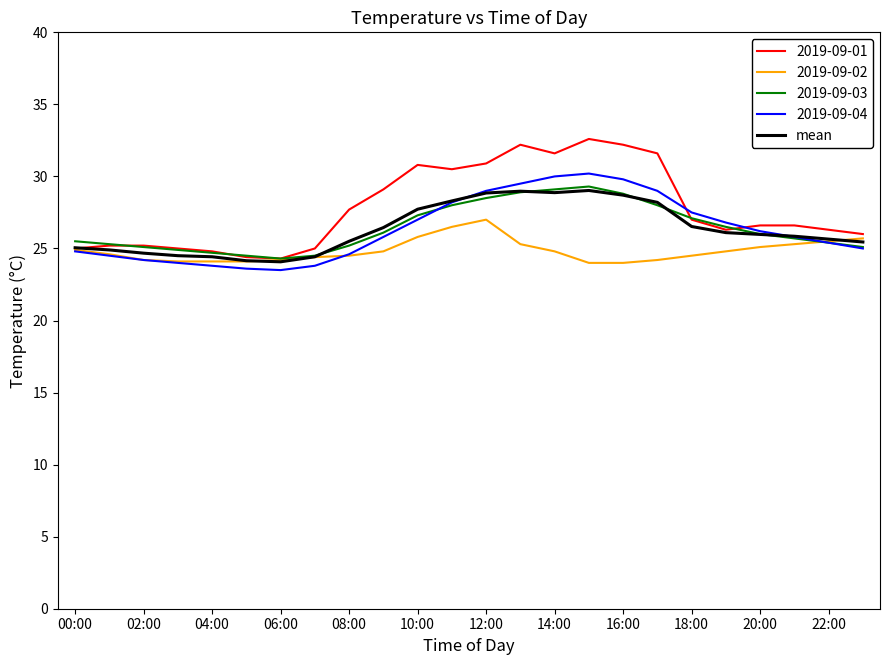

Does the chart have visible grid lines?

No